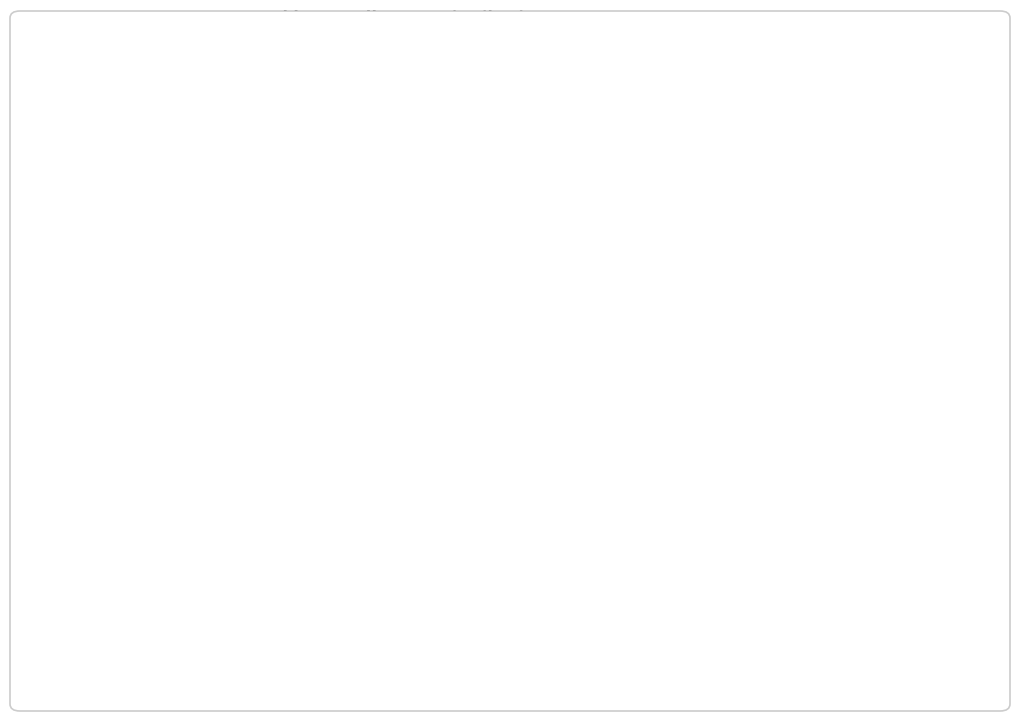

Between N Winterburn and L Doran, which is larger?

L Doran